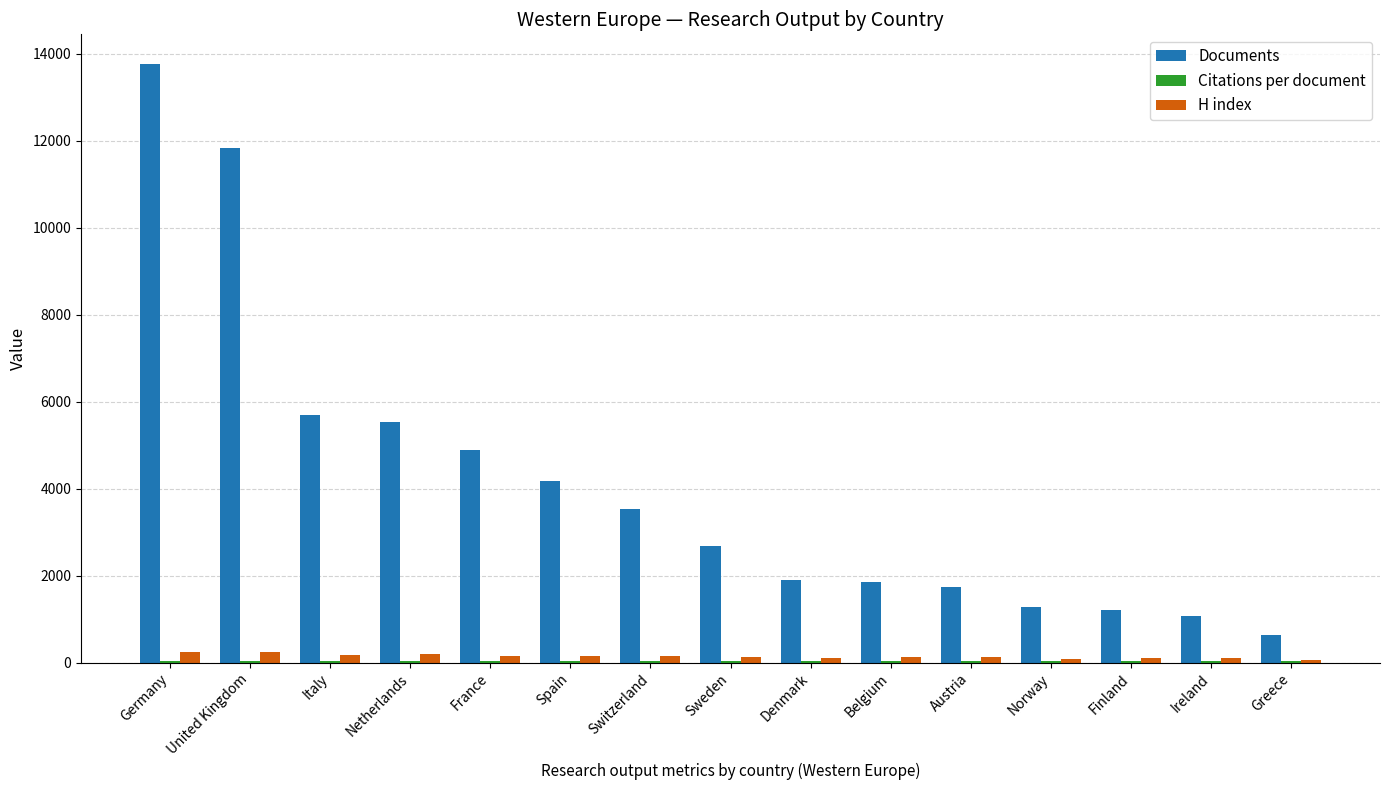

What is the greatest value displayed?

13761.0